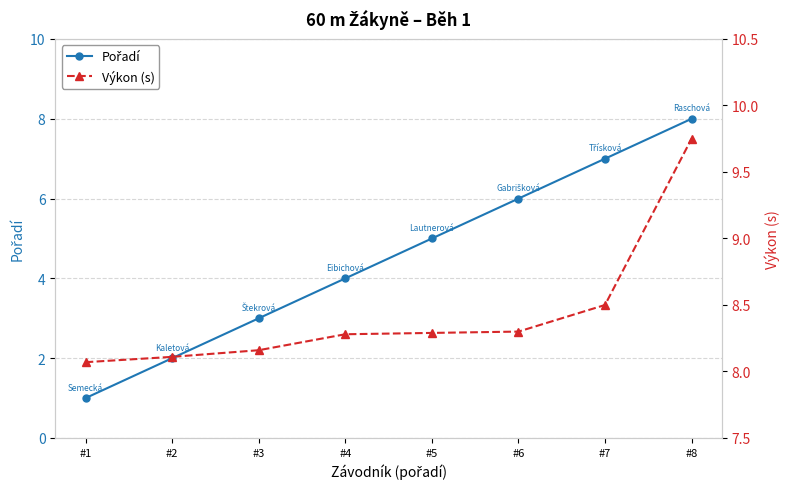

What are all the series names shown in the legend?

Pořadí, Výkon (s)